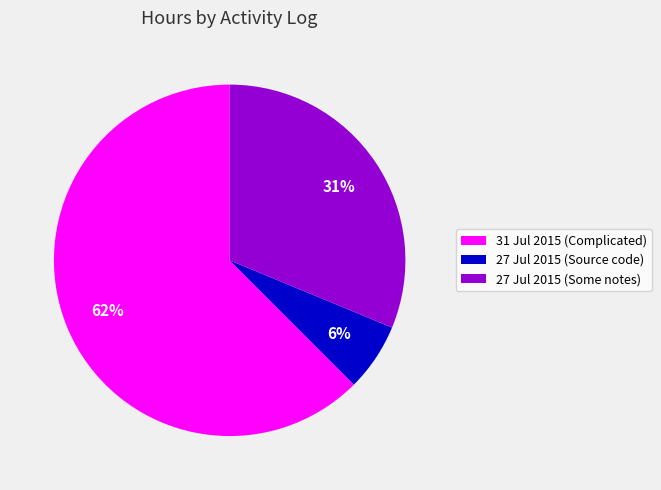

Combined, do 27 Jul 2015 (Some notes) and 27 Jul 2015 (Source code) account for over 50%?

No